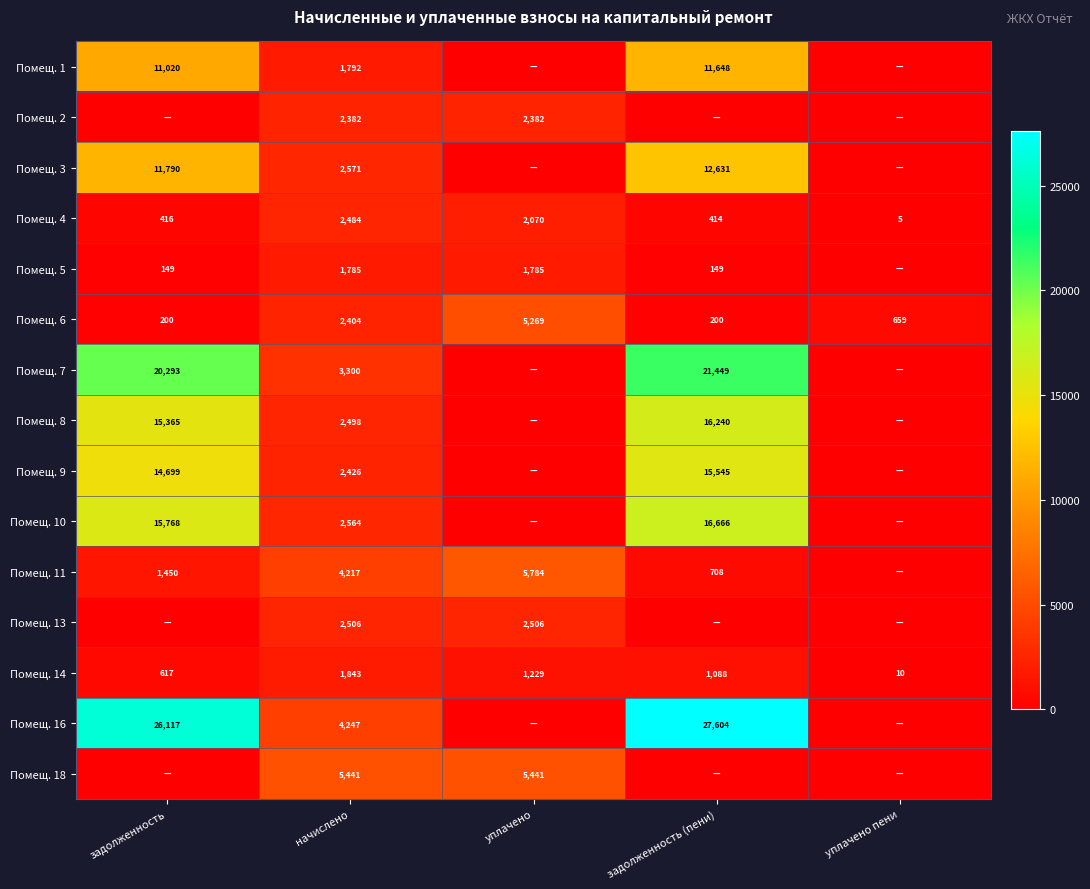

Is it true that Помещ. 6 equals 659 at уплачено пени?

True